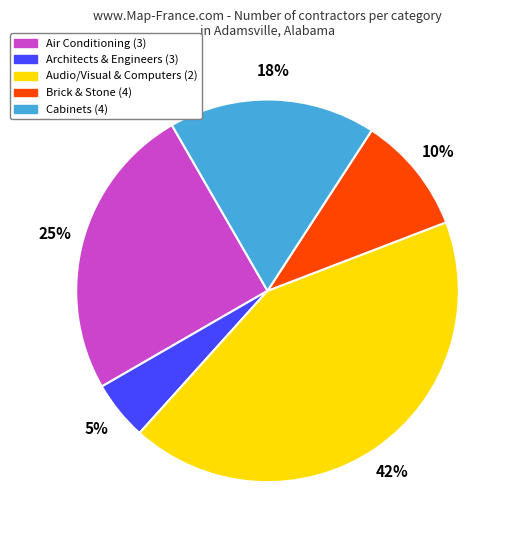

Count the number of slices in the pie.

5